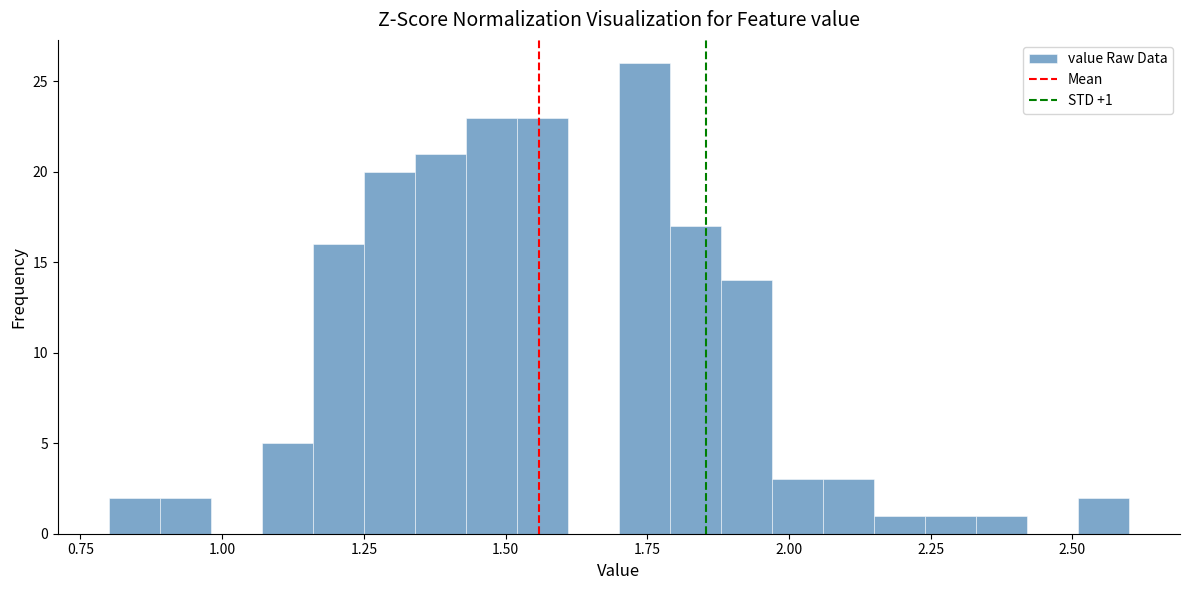

Read against the x-axis, roughly where is the centre of the tallest bar?

1.75